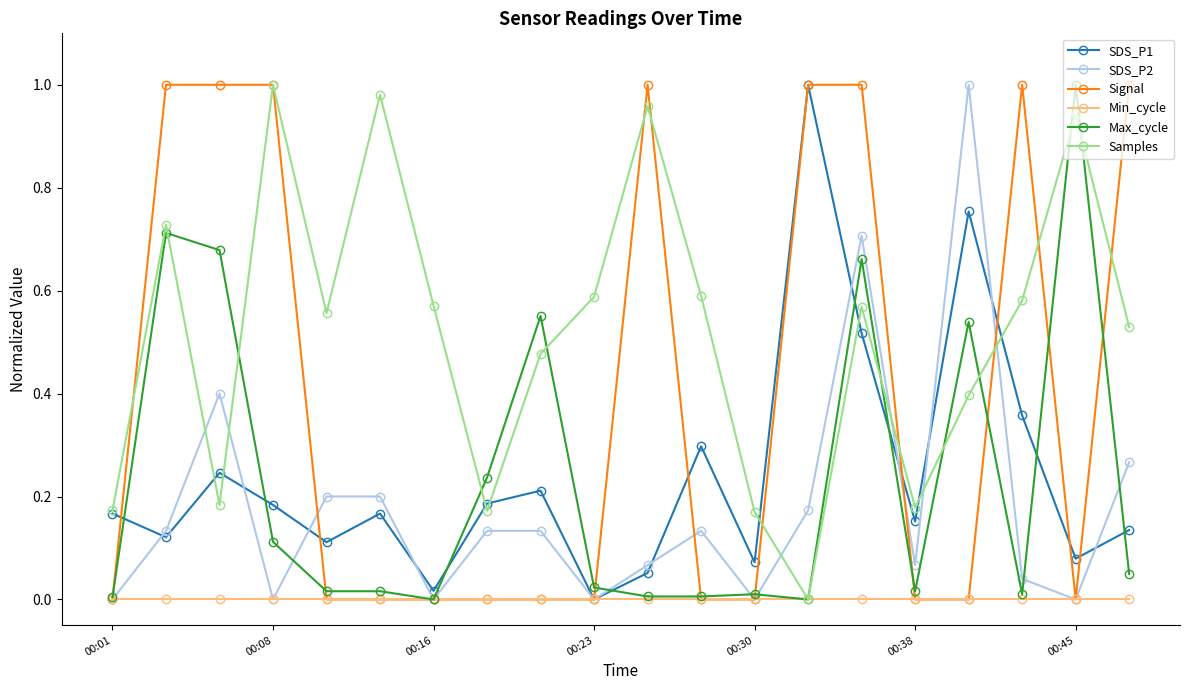

In Samples, how many points are higher than both neighbors (excluding endpoints)?

6